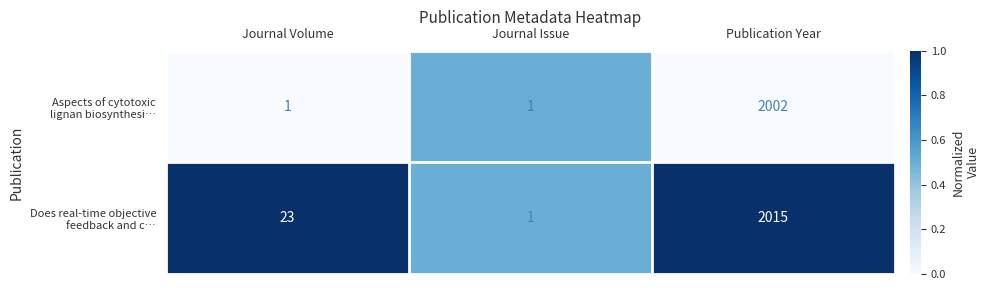

What is the spread (max minus min) of values at Publication Year?

13